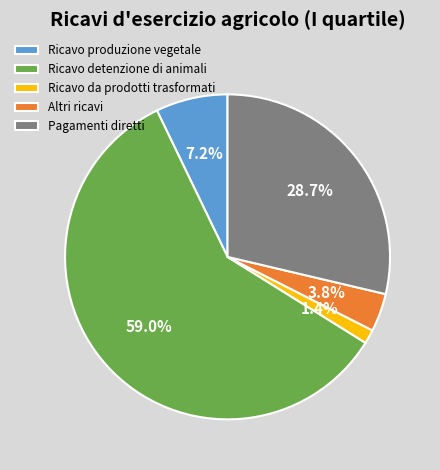

How many slices are in this pie chart?

5